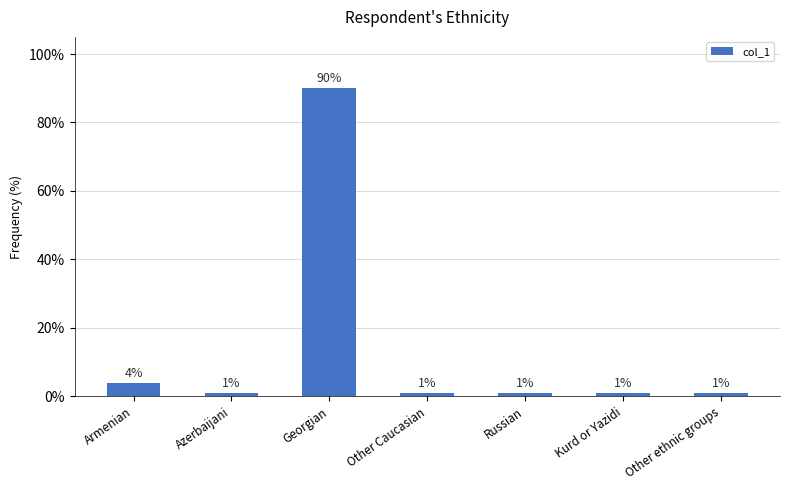

What is the label of the 7th bar from the left?

Other ethnic groups